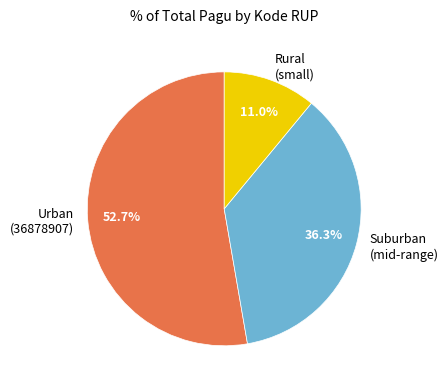

Rank the categories by value from lowest to highest.

Rural (small), Suburban (mid-range), Urban (36878907)